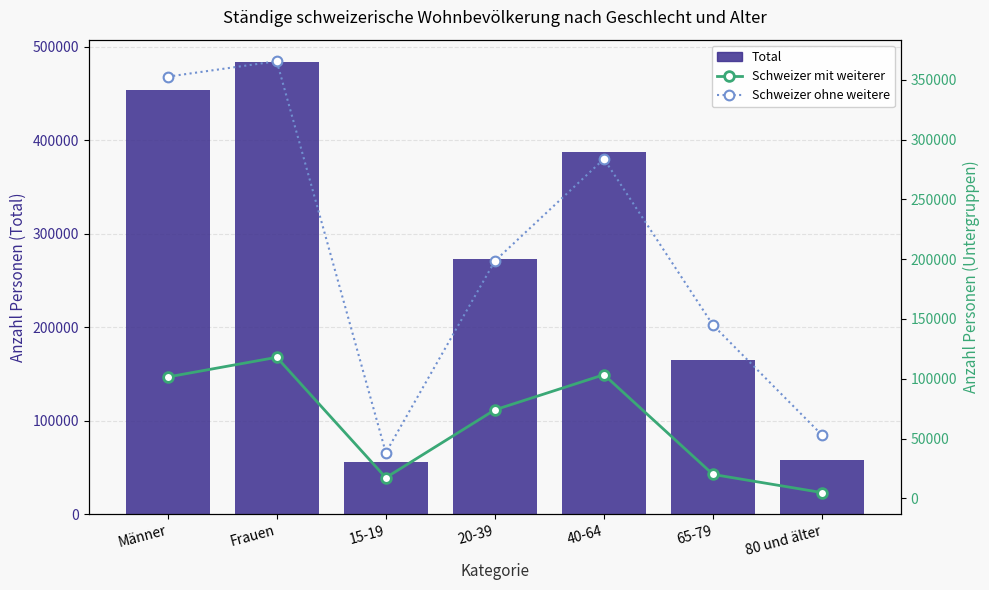

At how many categories does at least one series exceed 147901?

5